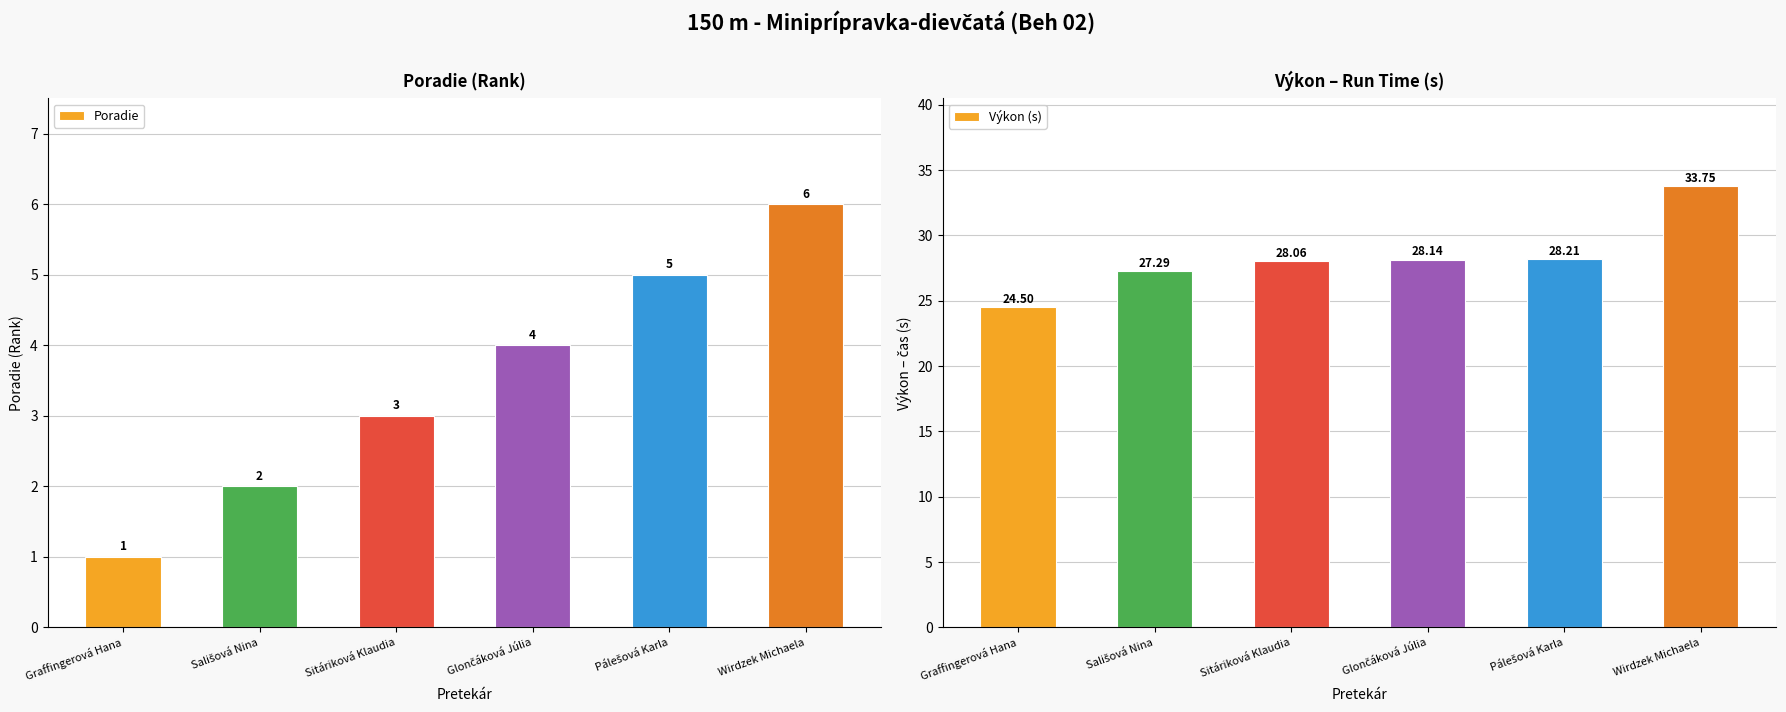

At Sitáriková Klaudia, list the series in order from largest to smallest.

Výkon (s), Poradie